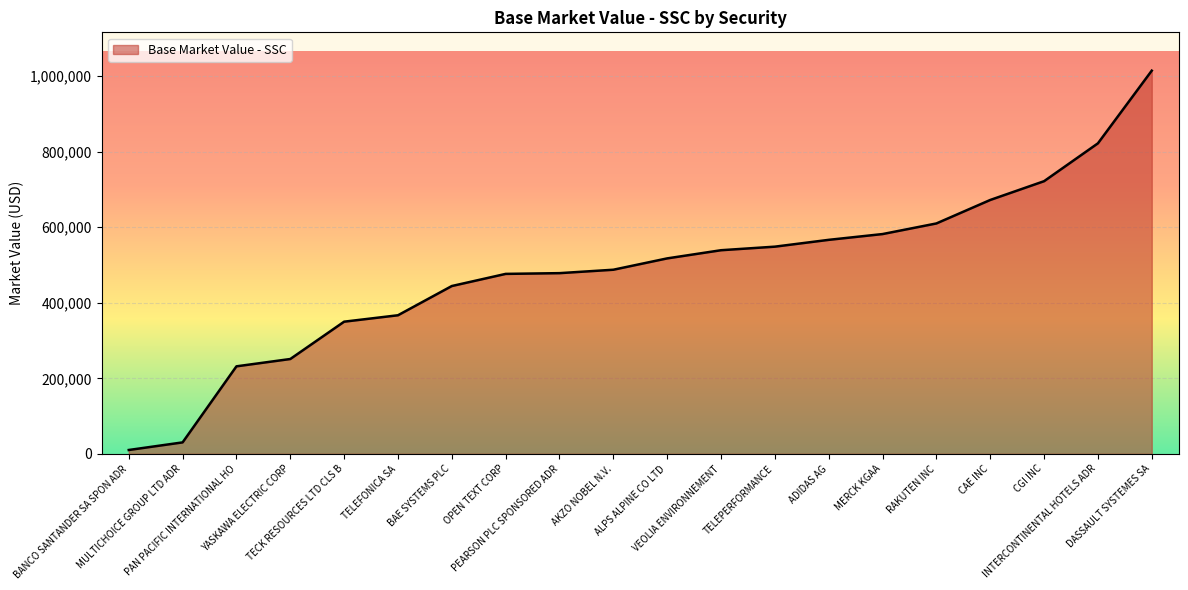

What is the greatest value displayed?

1014640.0